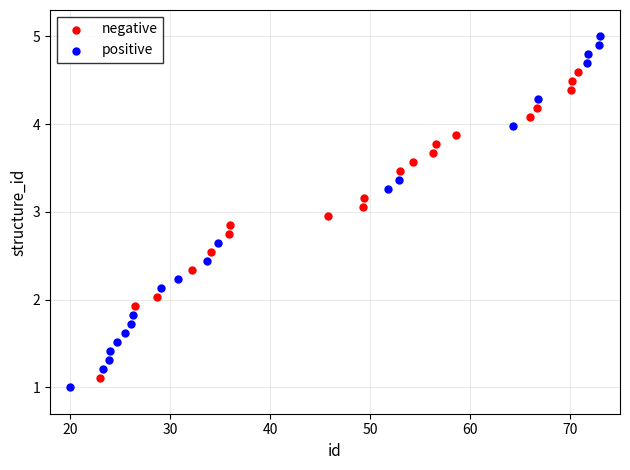

Which series reaches the maximum Y coordinate?

positive